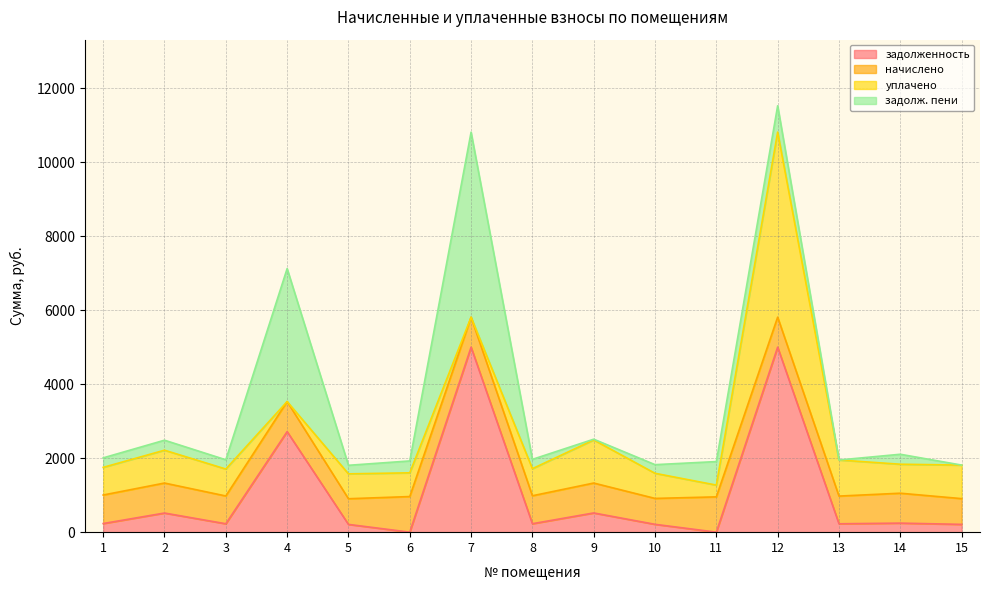

At which label does начислено reach its minimum?

5